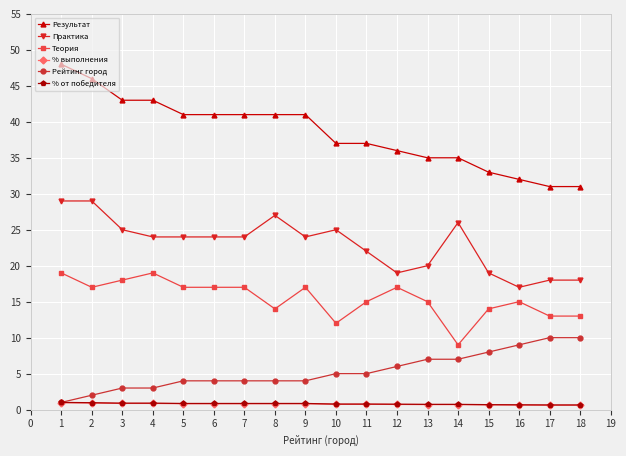

Which series has the largest total across all categories?

Результат